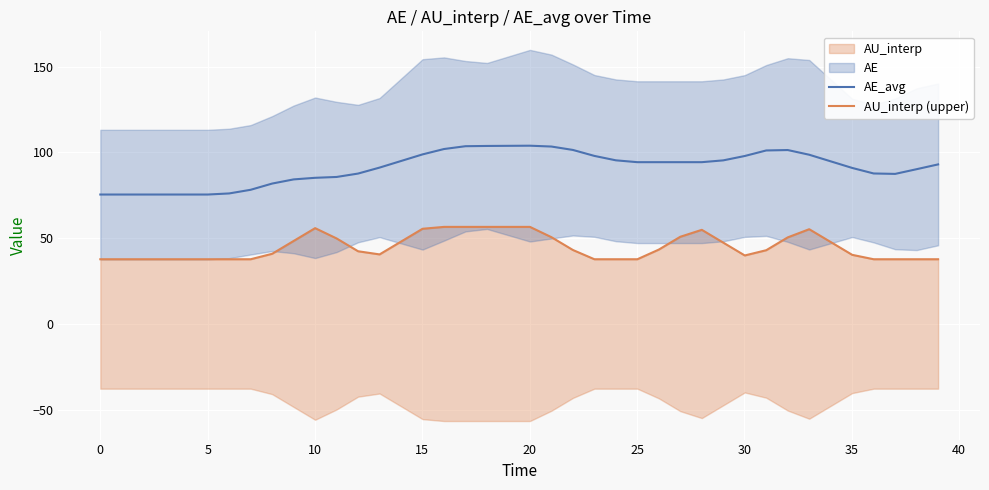

List the series in order of their overall mean, highest first.

AE_avg, AU_interp (upper)